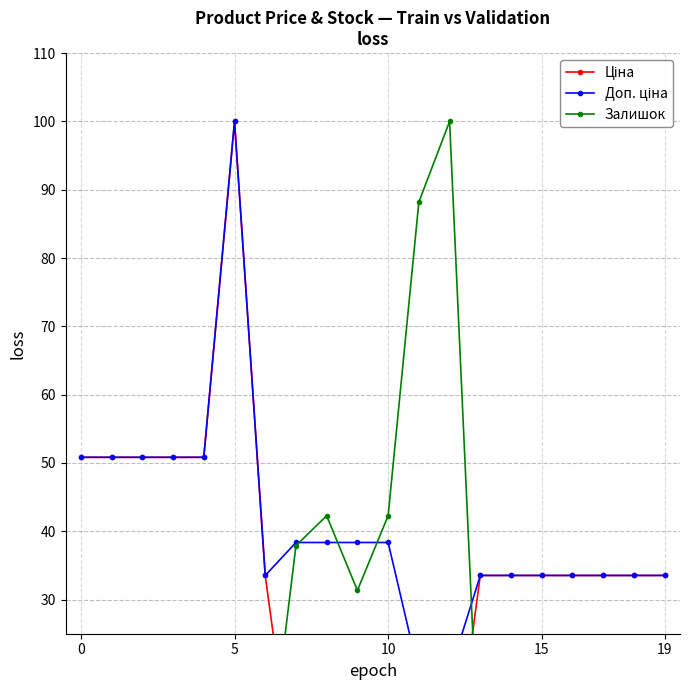

What is the label of the 15th point from the left?

14